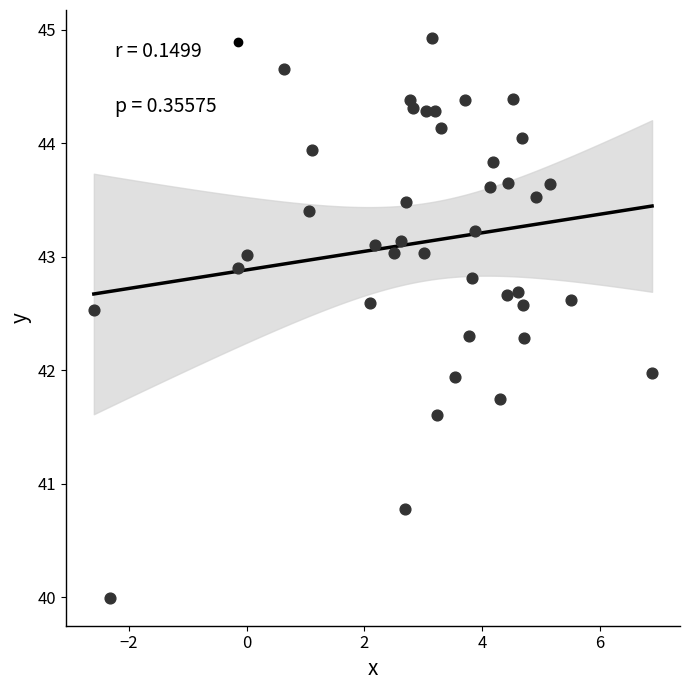

What is the range of Y values (max minus min)?

4.9